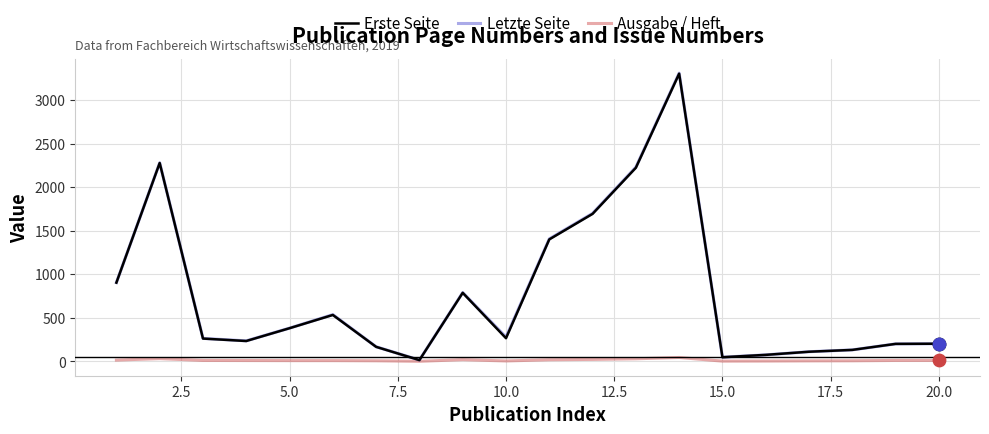

What is the highest value of the Erste Seite series?

3302